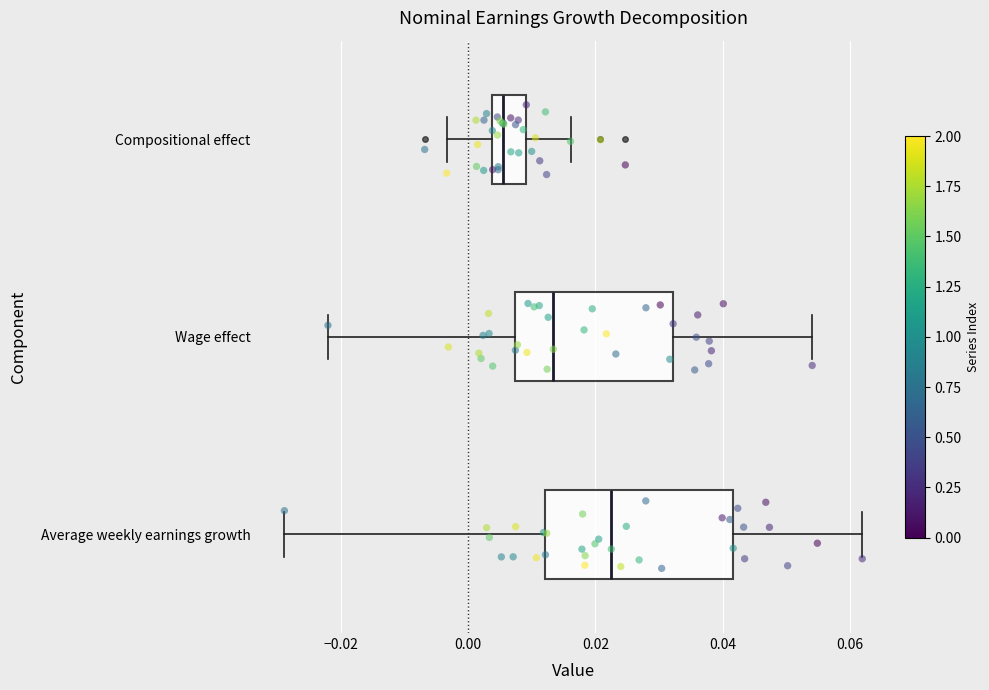

Where does the left whisker of the box for Compositional effect end on the x-axis? The values are not printed on the chart, so give them approximately, as read against the axis.

-0.004